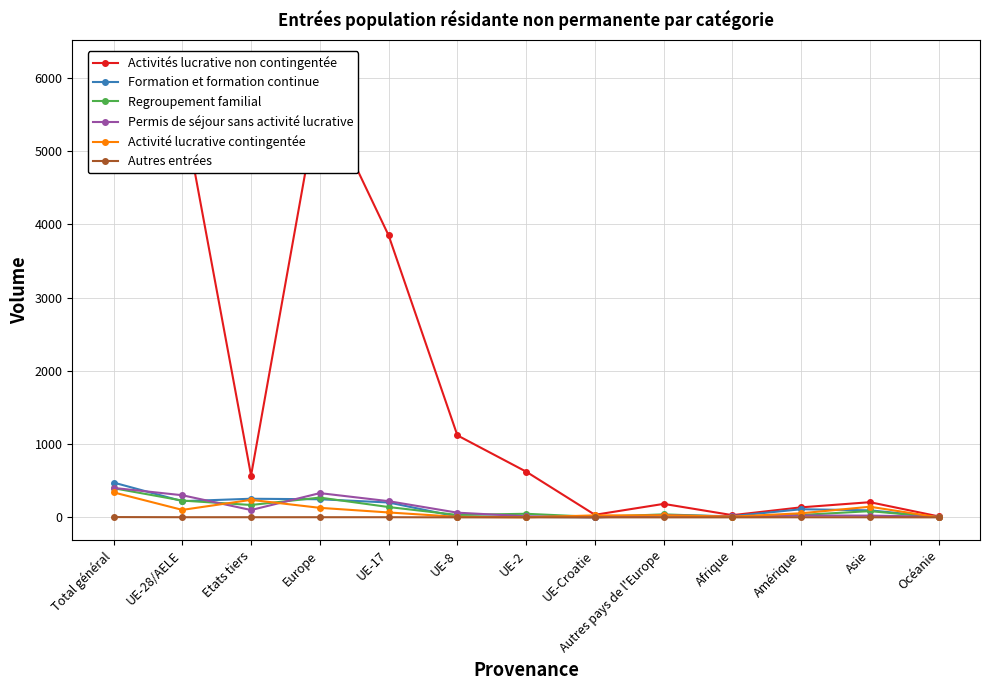

Count the number of data series in this chart.

6